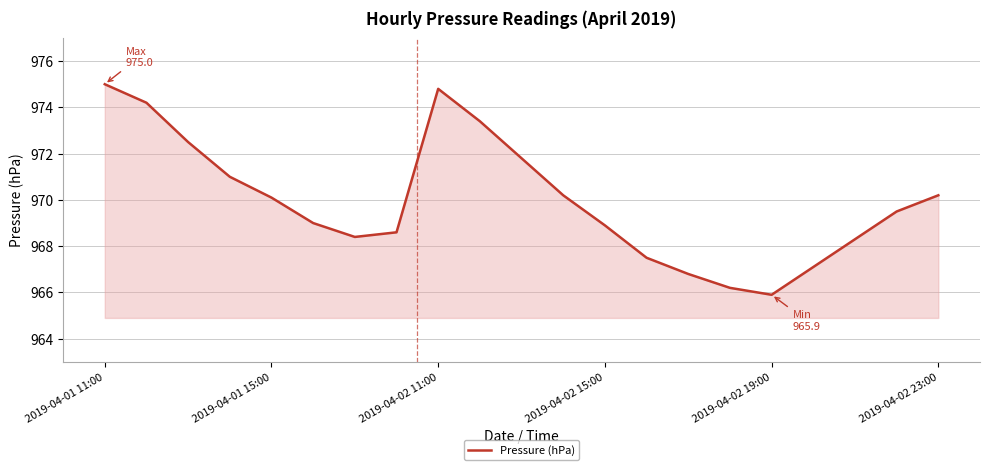

True or false: the data has more than 2 interior local peaks.

False